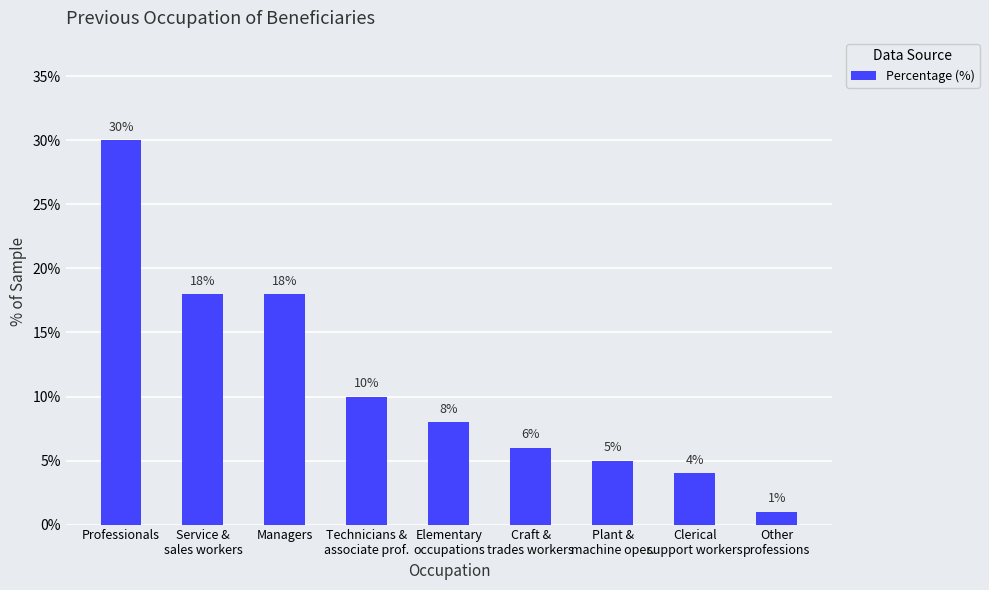

What is the greatest value displayed?

30